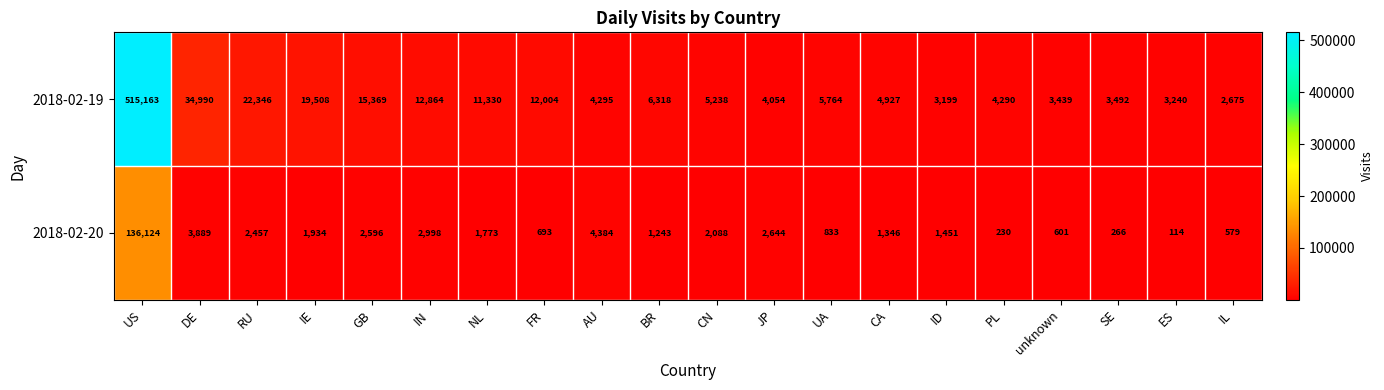

What is the total value across all series at FR?

12697